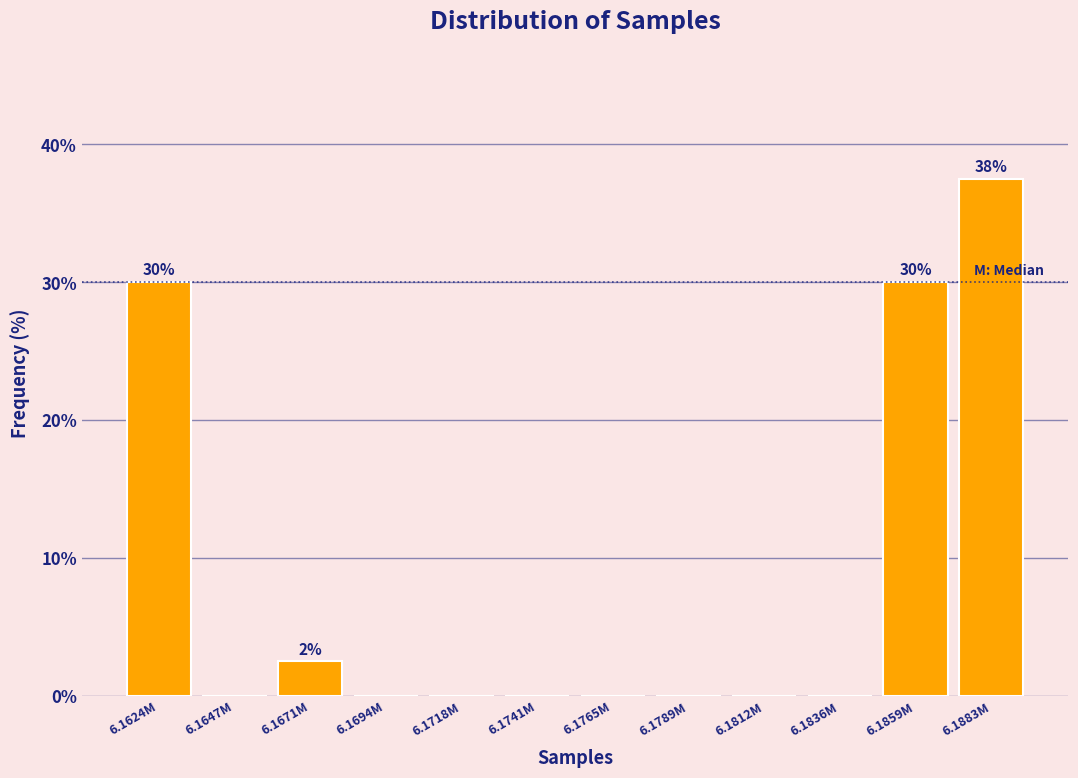

Reading right to left, list all the values displayed in this chart.

6.1883M=37.5	6.1859M=30.0	6.1836M=0.0	6.1812M=0.0	6.1789M=0.0	6.1765M=0.0	6.1741M=0.0	6.1718M=0.0	6.1694M=0.0	6.1671M=2.5	6.1647M=0.0	6.1624M=30.0